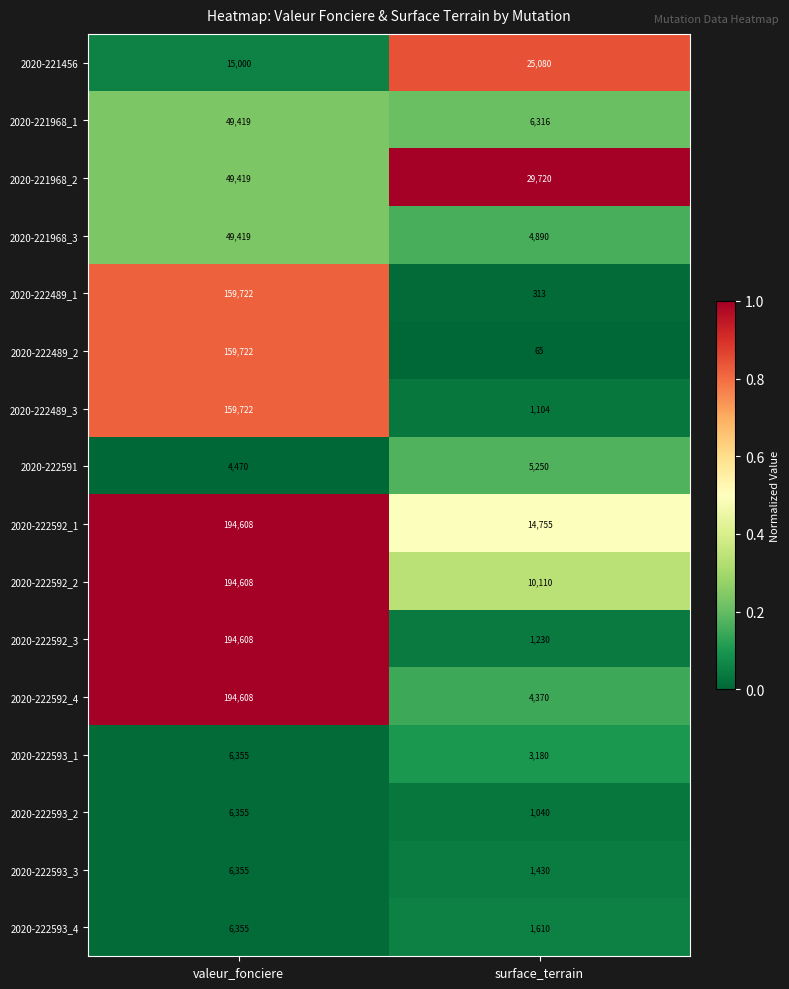

The value of 2020-222593_2 at valeur_fonciere is 3183. True or false?

False